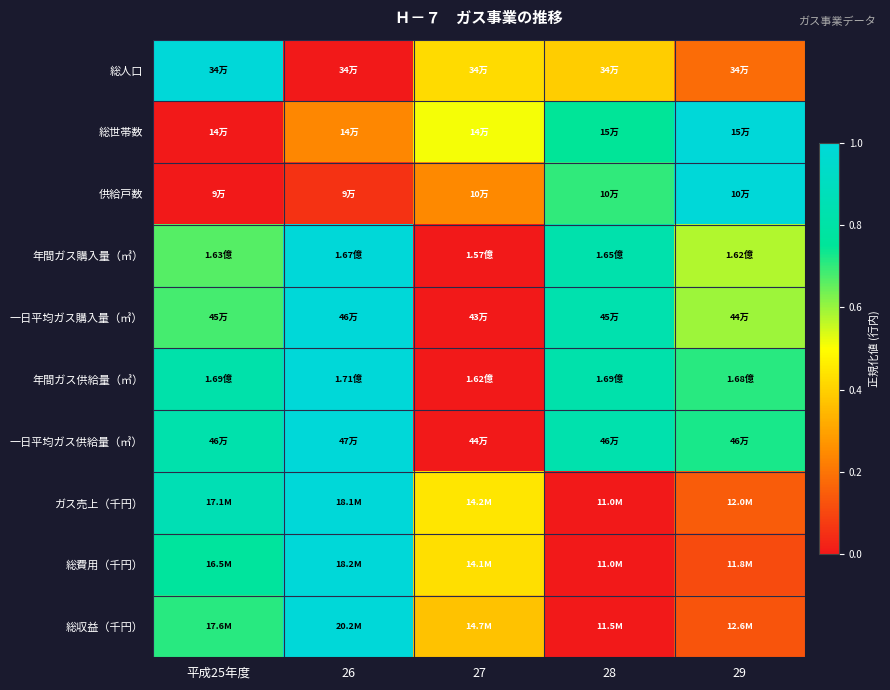

How many series are shown in this chart?

10